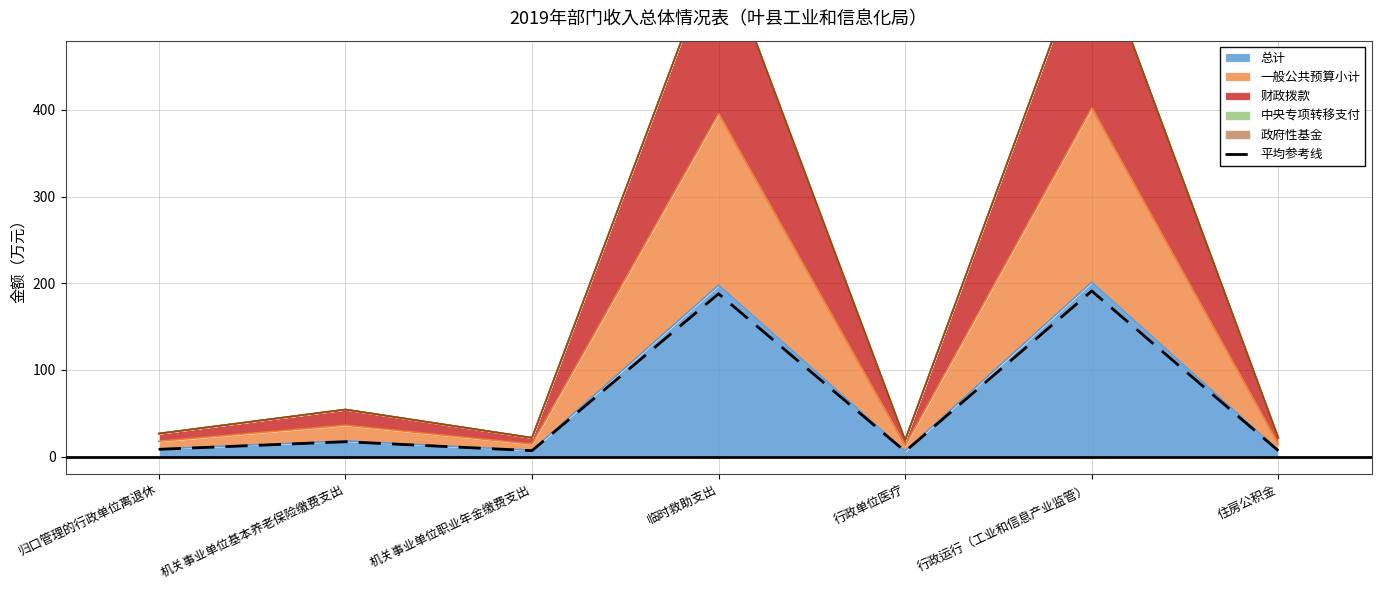

Approximately how many times larger is the value at 行政单位医疗 compared to 住房公积金?

0.9